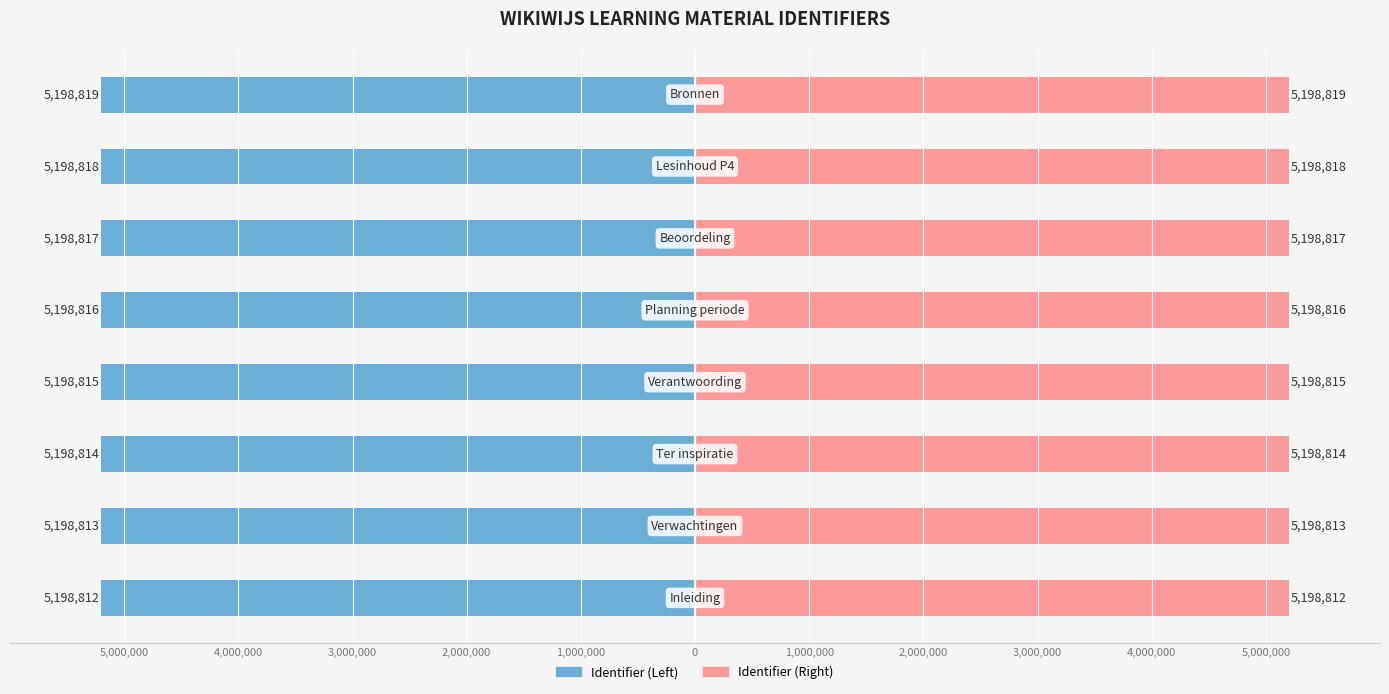

Count the Identifier (Right) values in the range 5198814 to 5198818.

5